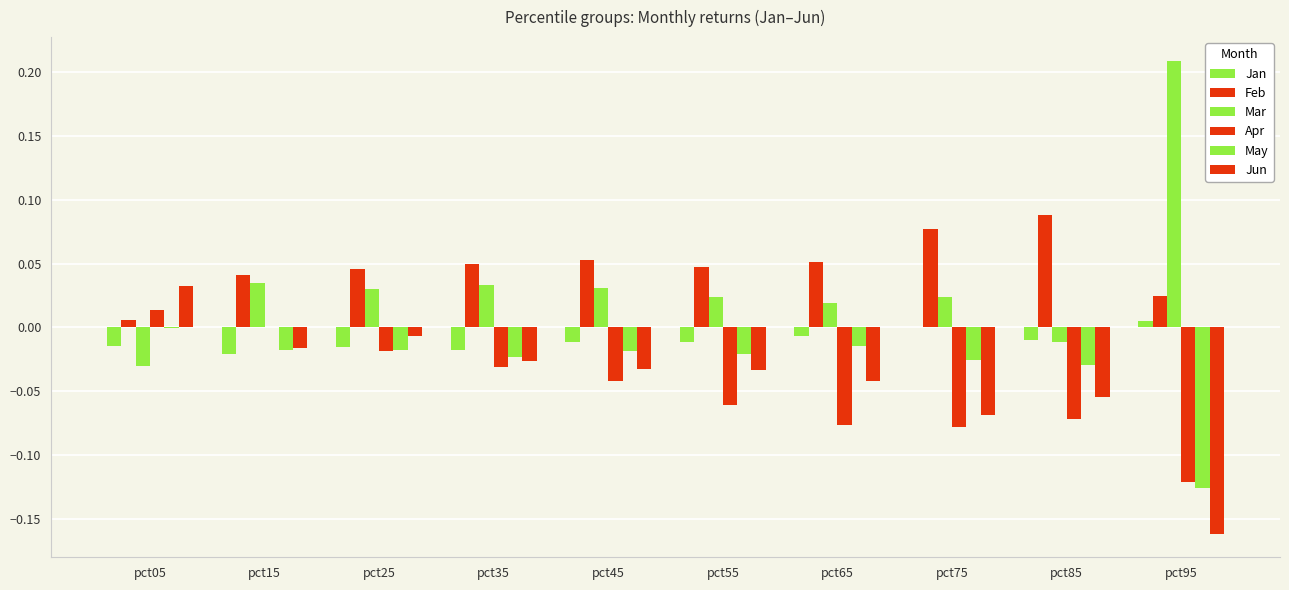

Are the bars grouped side by side (vs. stacked)?

Yes